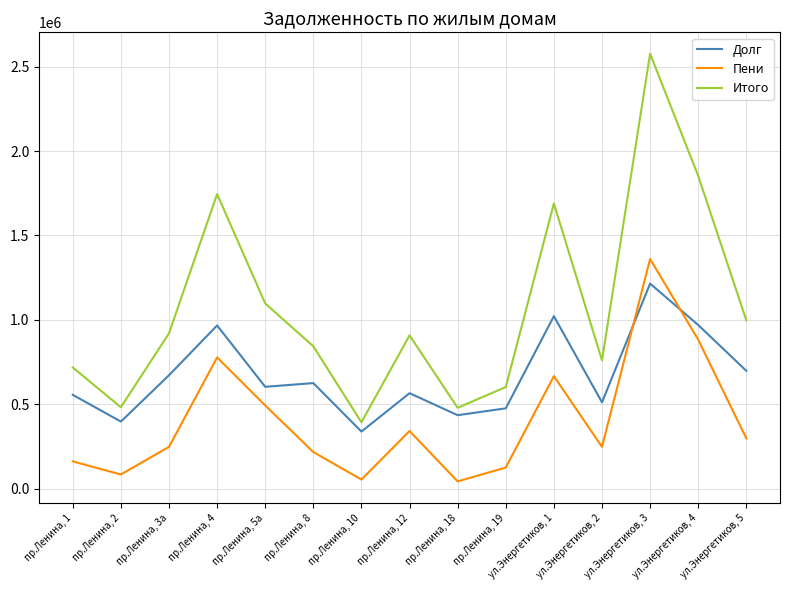

What is the minimum value shown in the chart?

43733.8